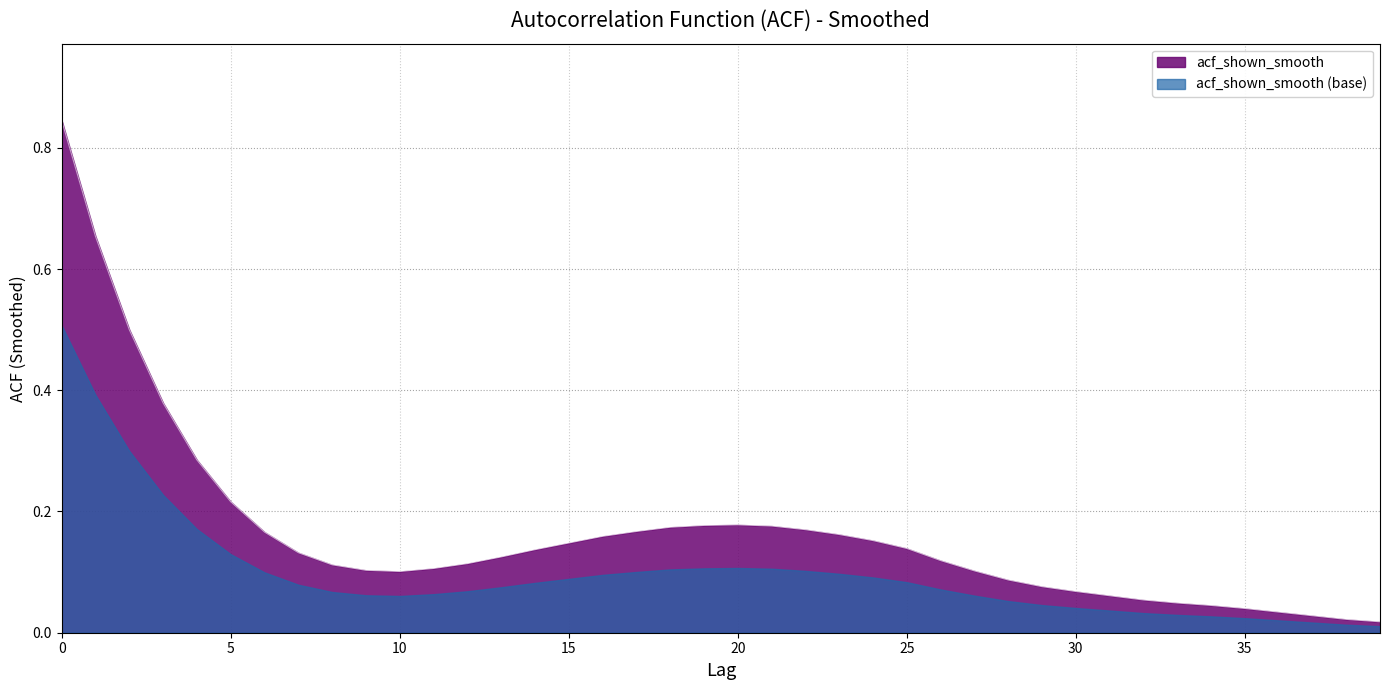

How many lines are shown in the chart?

2